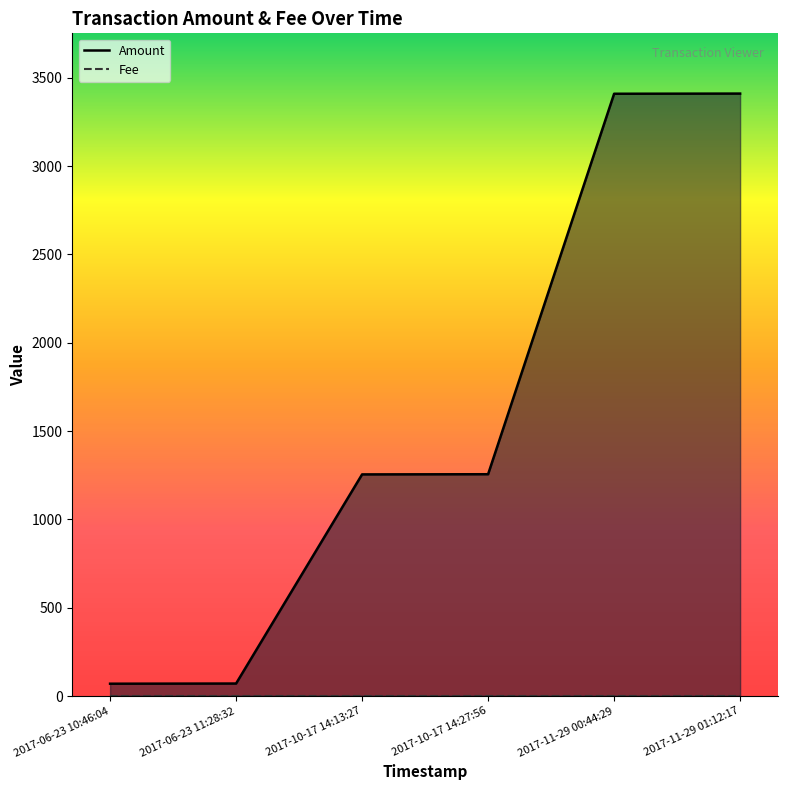

The value at 2017-10-17 14:13:27 is 1255. True or false?

True